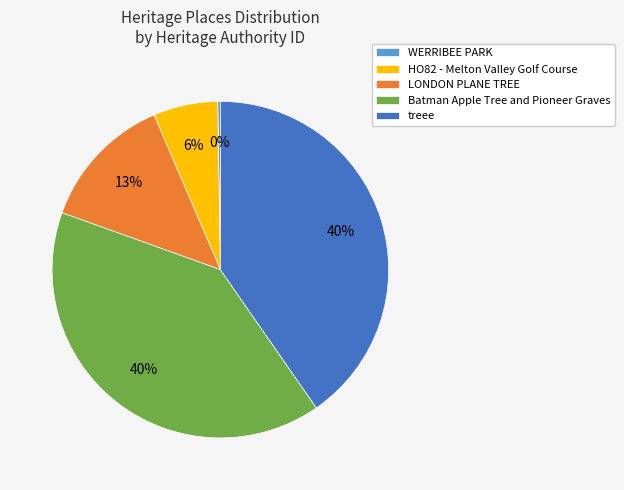

Approximately how many times larger is the value at Batman Apple Tree and Pioneer Graves compared to LONDON PLANE TREE?

3.1